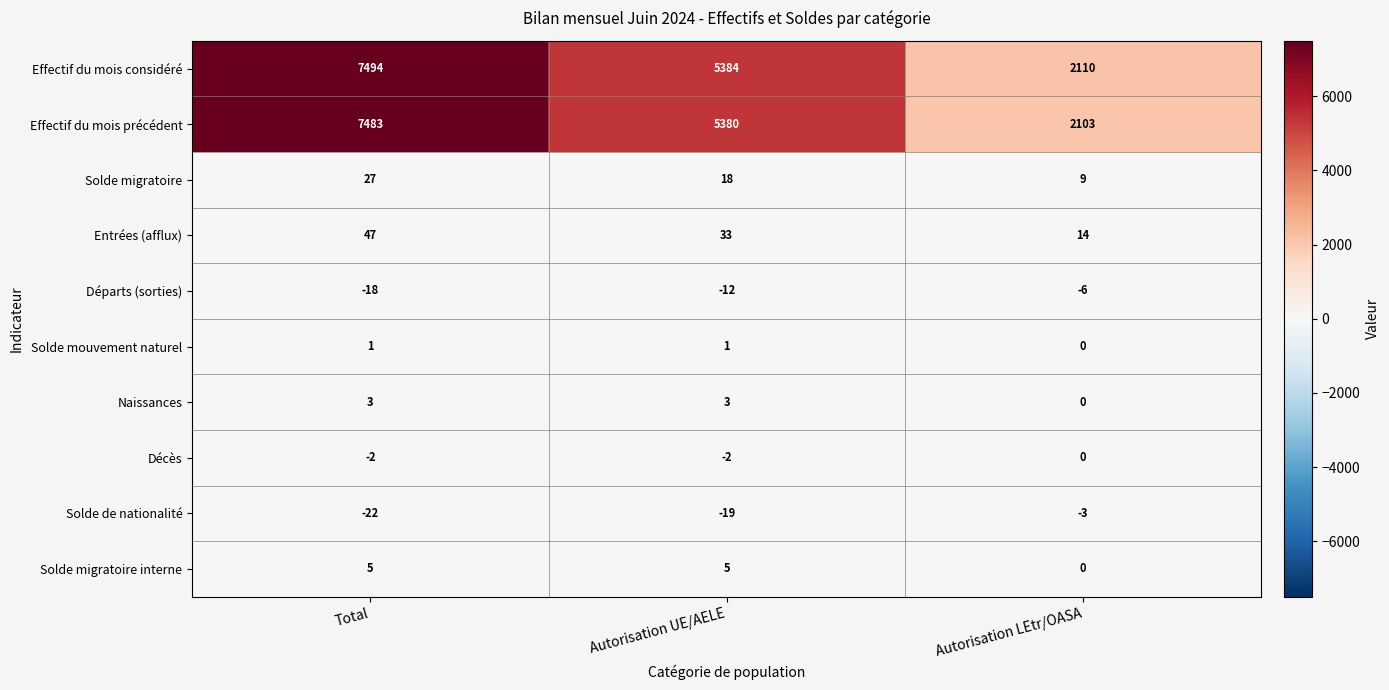

At which category is the sum across all series the highest?

Total